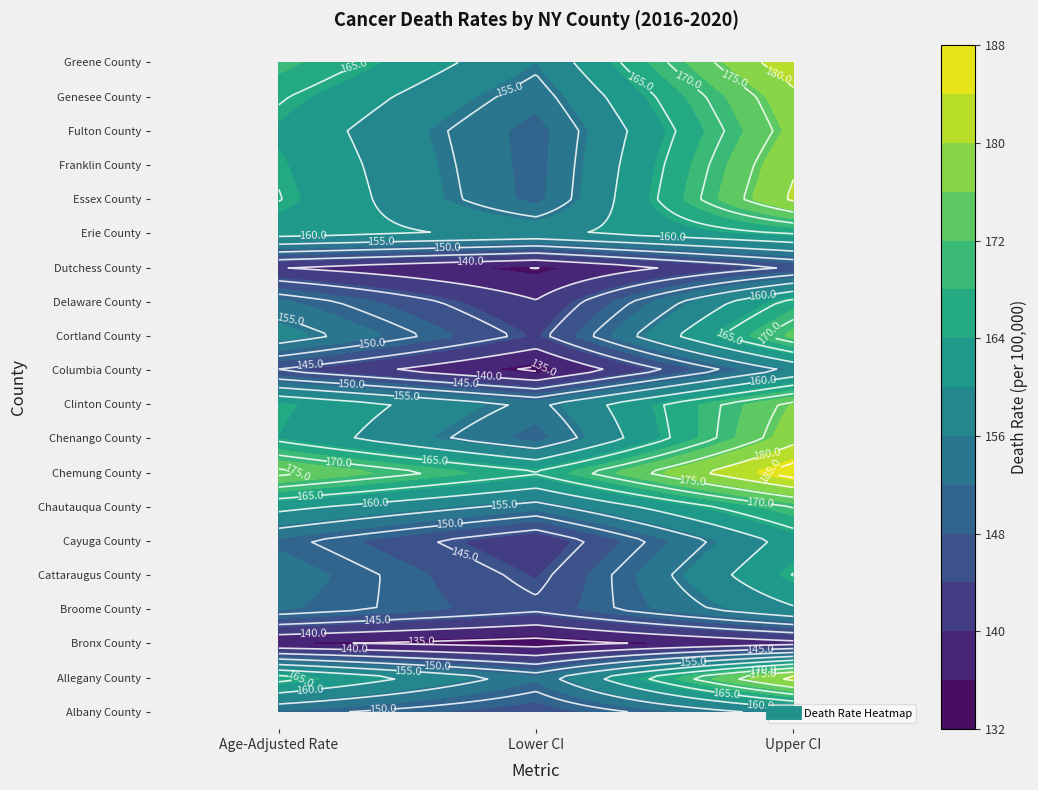

The value of Genesee County at Upper CI is 257.9. True or false?

False